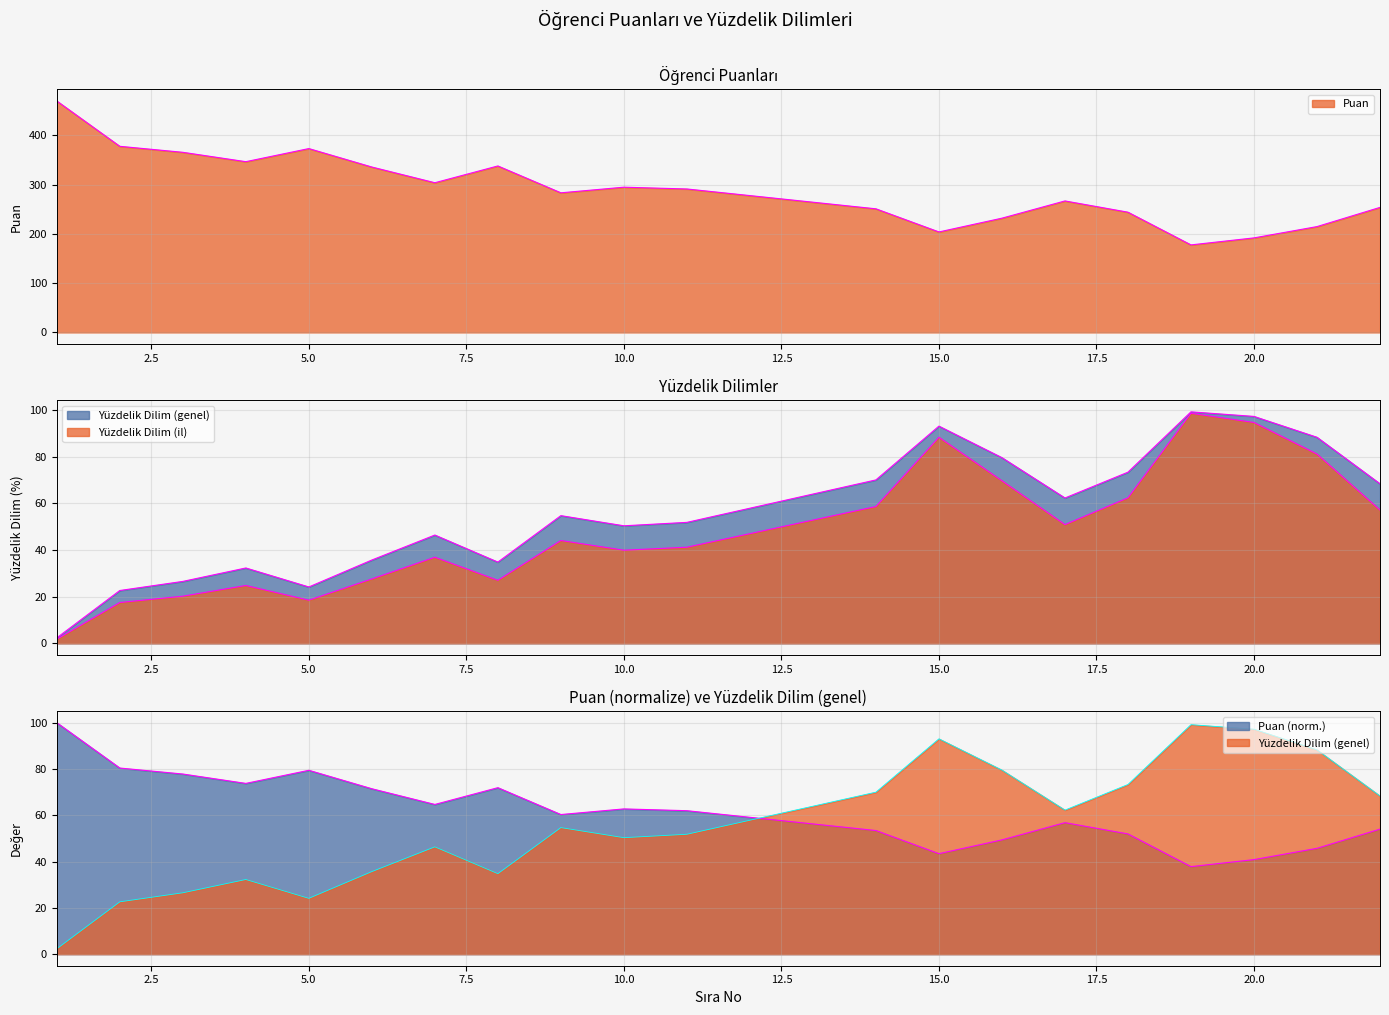

In Yüzdelik Dilim (il), how many points are higher than both neighbors (excluding endpoints)?

5